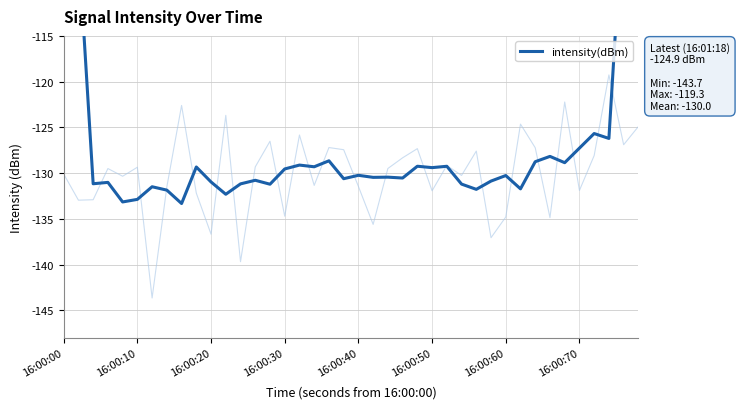

True or false: the data shows -201.3 at 18.

False